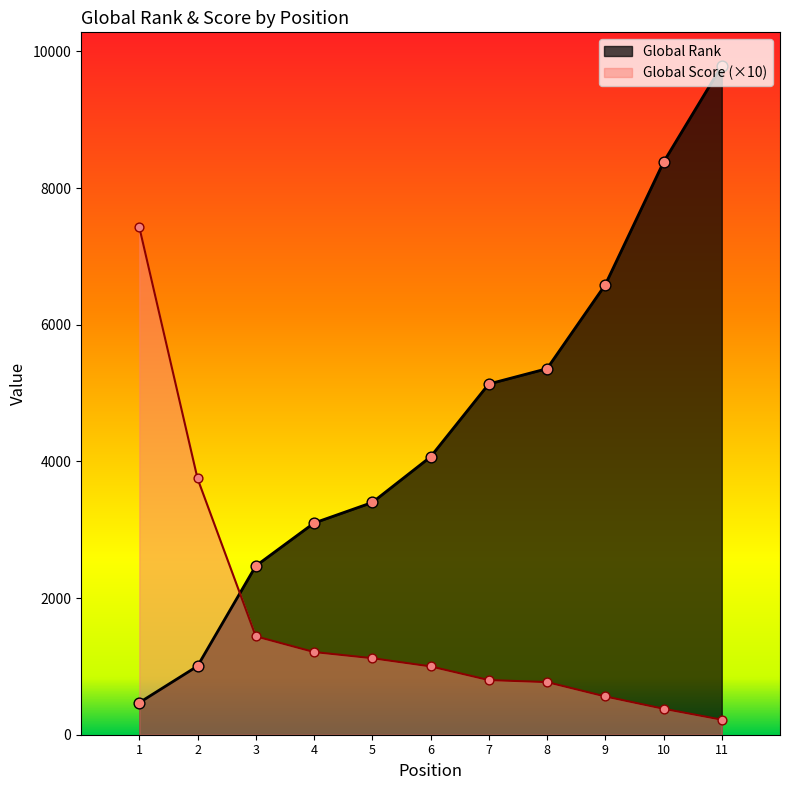

Which series has the largest Y range (max minus min)?

Global Rank